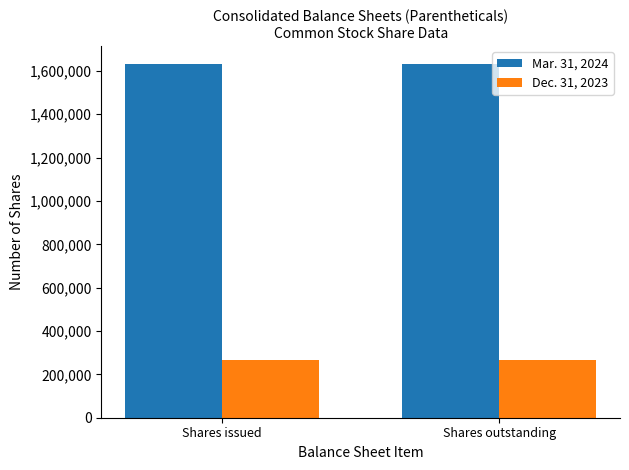

Reading right to left, list all the values displayed in this chart.

Mar. 31, 2024: 1632935	1632935
Dec. 31, 2023: 264537	264537